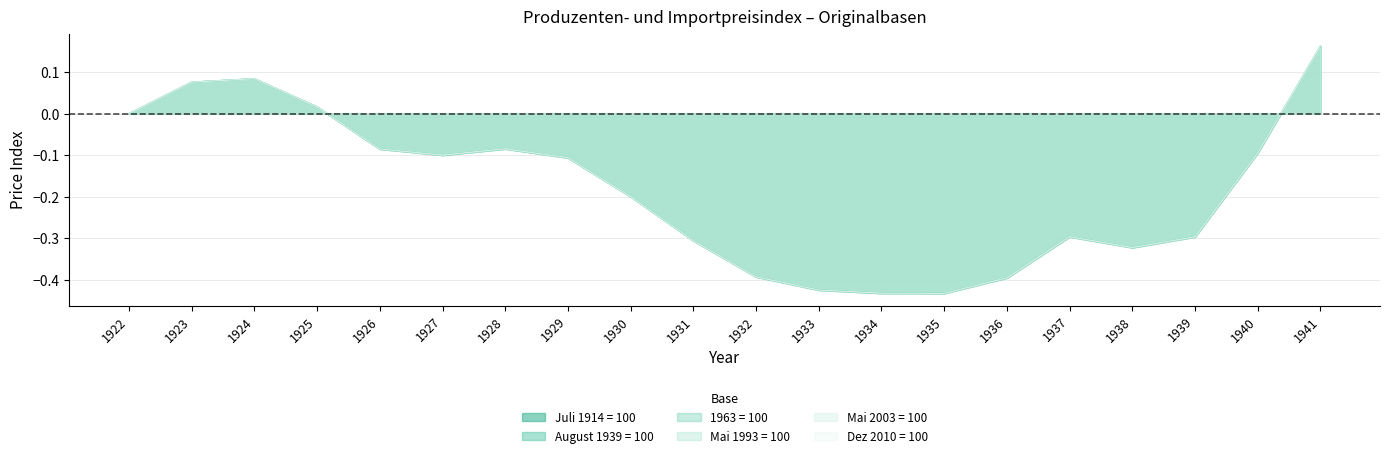

Where does the 1963 = 100 series first go above 0?

1923